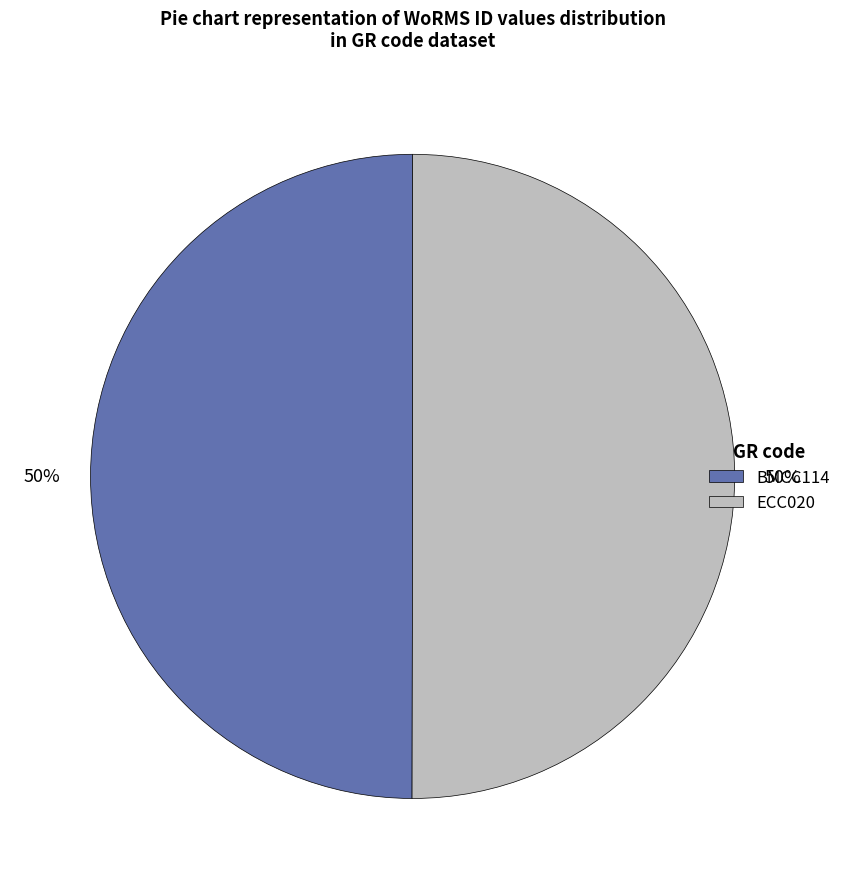

Combined, do ECC020 and BMCC114 account for over 50%?

Yes